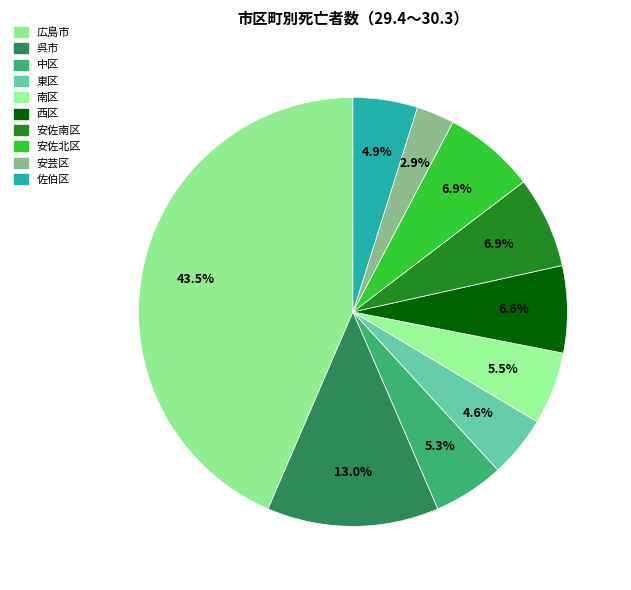

How many segments does this pie chart have?

10